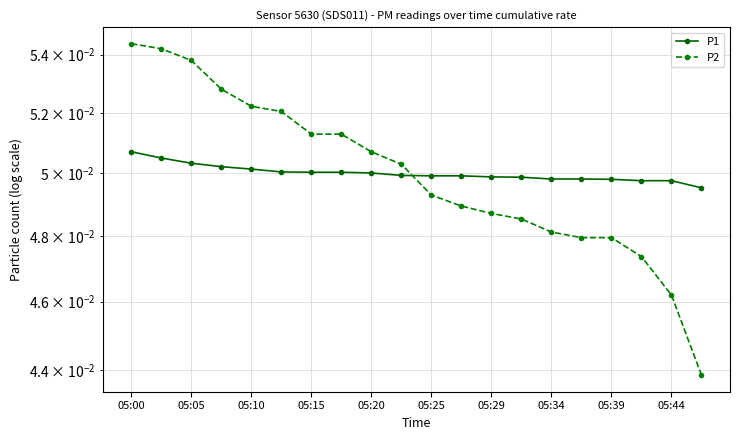

Is the value of P1 at 05:44 greater than the value of P2 at 05:20?

No